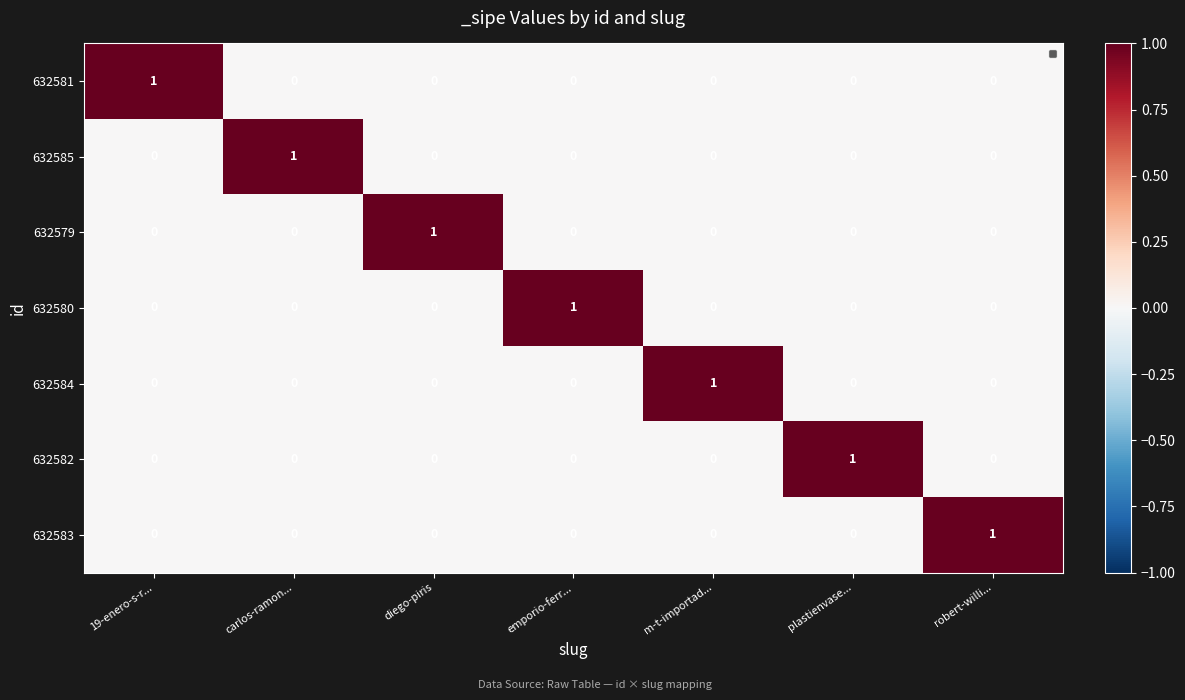

How many 632585 values are between 0 and 1?

7